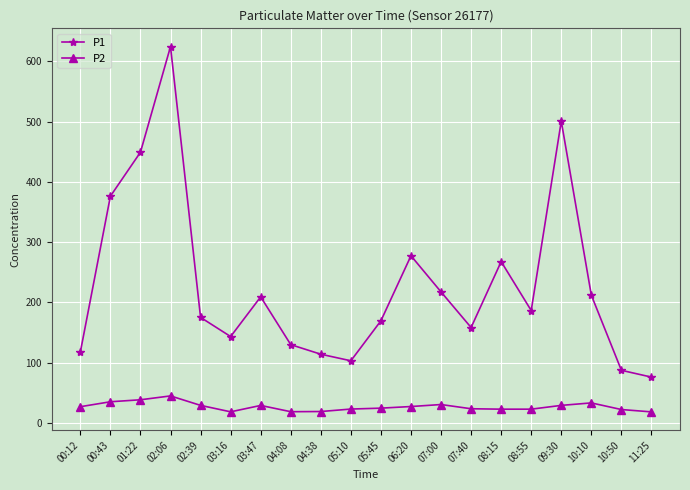

True or false: P1 and P2 cross at least once.

False